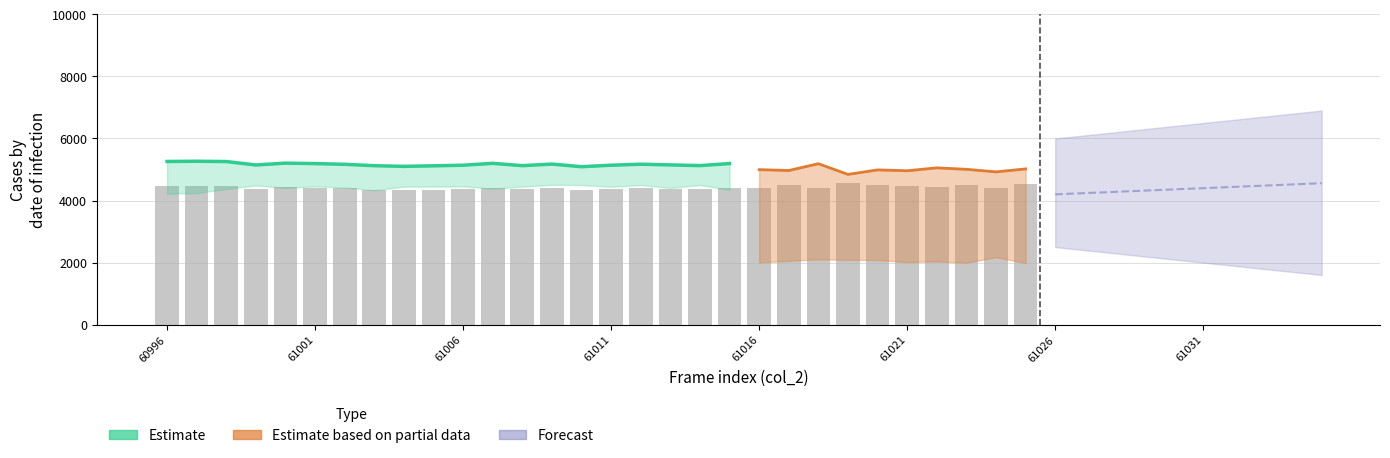

The value at 19 is 4413.2. True or false?

True